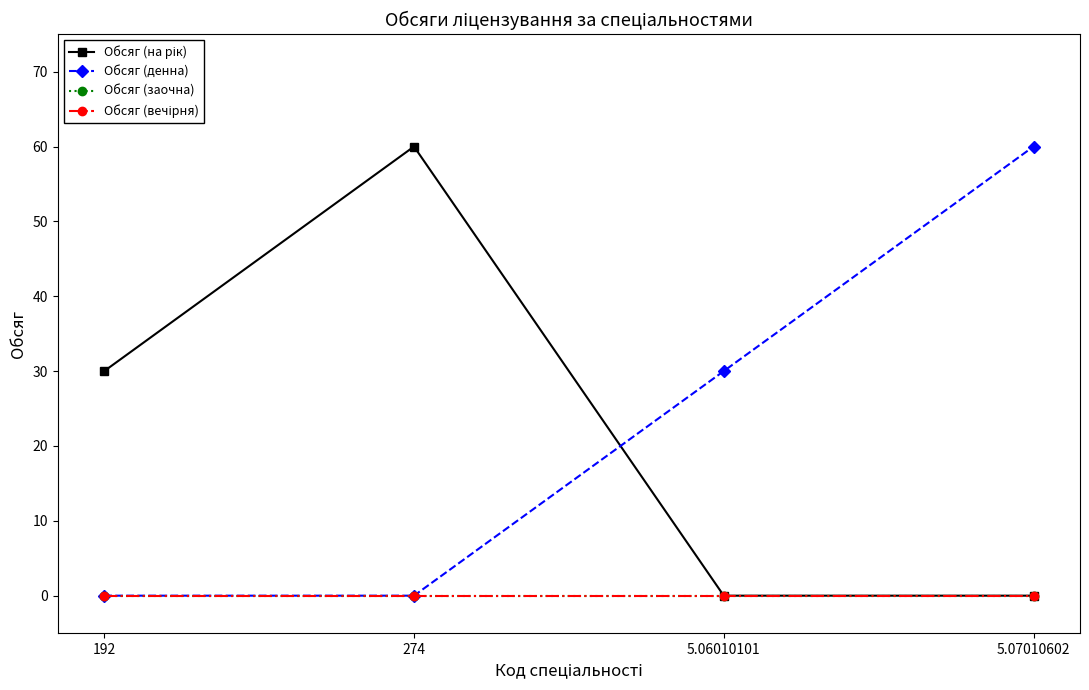

Reading left to right, extract all data points from this chart.

Обсяг (на рік): 192=30	274=60	5.06010101=0	5.07010602=0
Обсяг (денна): 192=0	274=0	5.06010101=30	5.07010602=60
Обсяг (заочна): 192=0	274=0	5.06010101=0	5.07010602=0
Обсяг (вечірня): 192=0	274=0	5.06010101=0	5.07010602=0